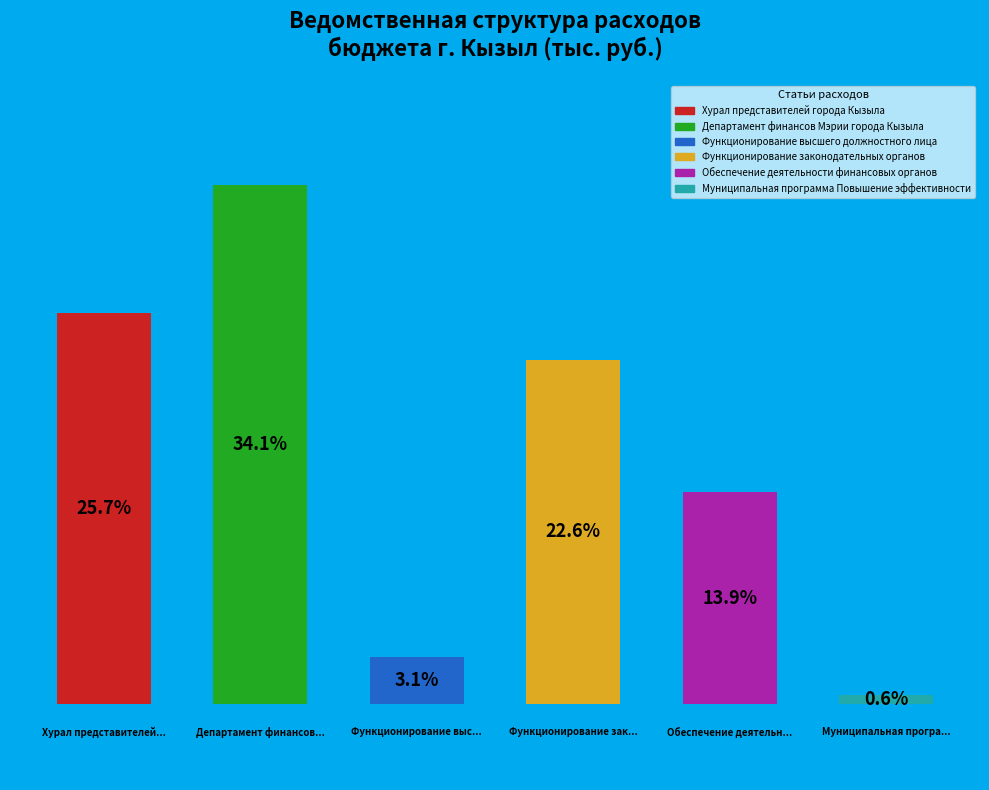

Does Обеспечение деятельности финансовых органов account for over 50% of the chart?

No